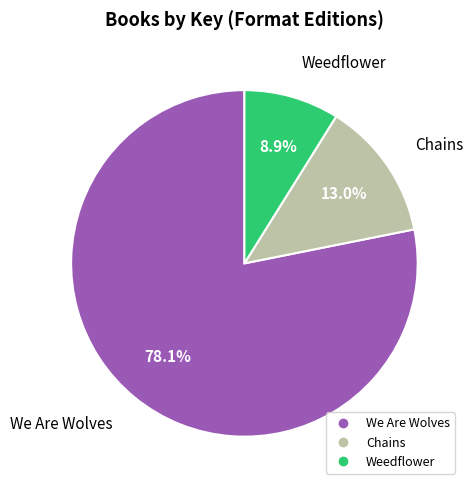

What percentage is the We Are Wolves slice, to the nearest percent?

78%